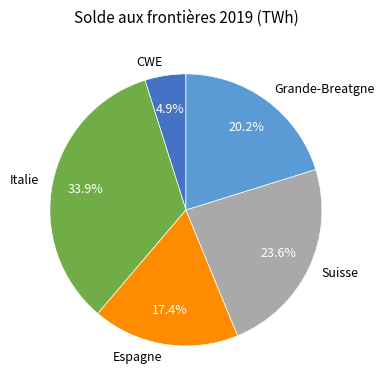

How many slices are in this pie chart?

5